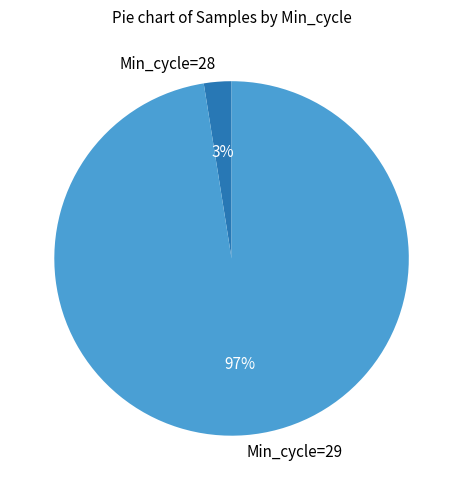

Count the number of slices in the pie.

2